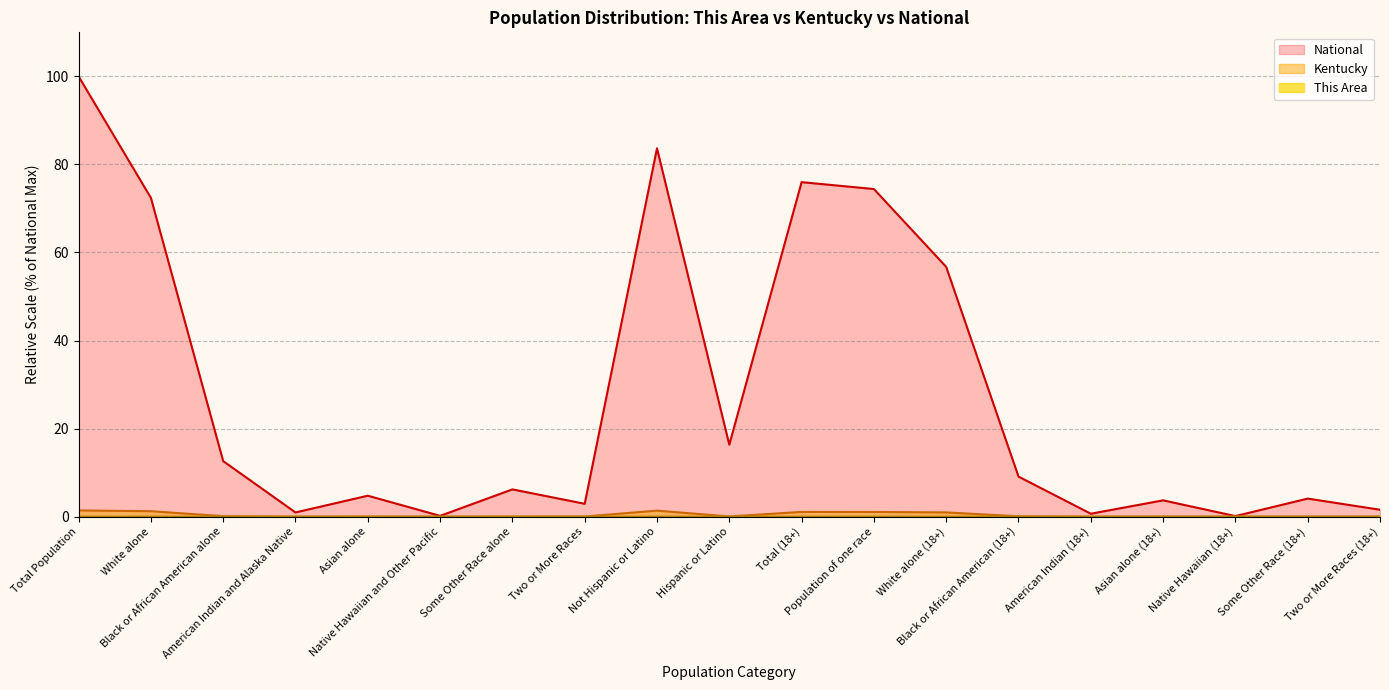

What is the difference between the second highest and minimum values in the National series?

83.5